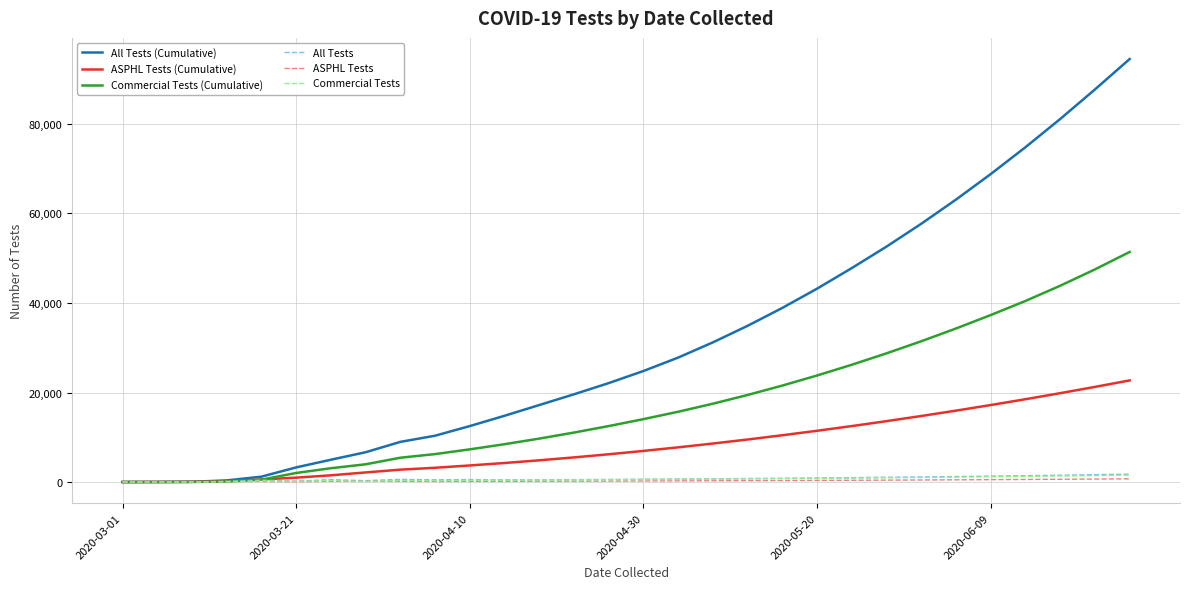

What is the sum of all Commercial Tests (Cumulative) values?

523636